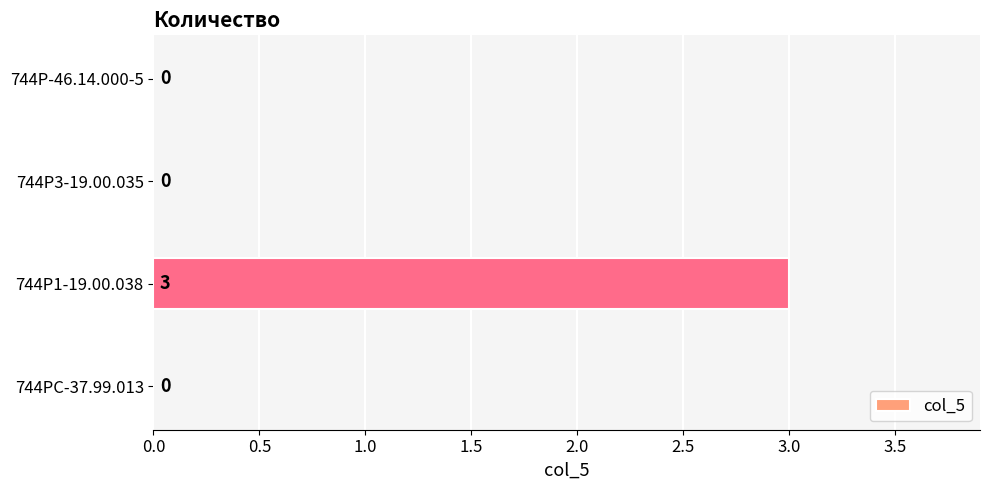

What is the change in value from 744Р1-19.00.038 to 744Р-46.14.000-5?

-3